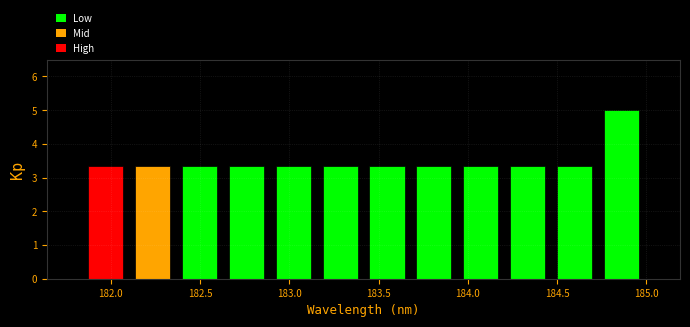

Reading left to right, list every bar in this chart as the range it spans on the x-axis followed by its height. Neither the bar edges nor the heights are printed on the chart, so give them approximately, as read against the axes.

181.85 to 182.10: 3.3
182.10 to 182.35: 3.3
182.35 to 182.65: 3.3
182.65 to 182.90: 3.3
182.90 to 183.15: 3.3
183.15 to 183.40: 3.3
183.40 to 183.70: 3.3
183.70 to 183.95: 3.3
183.95 to 184.20: 3.3
184.20 to 184.45: 3.3
184.45 to 184.75: 3.3
184.75 to 185.00: 5.0